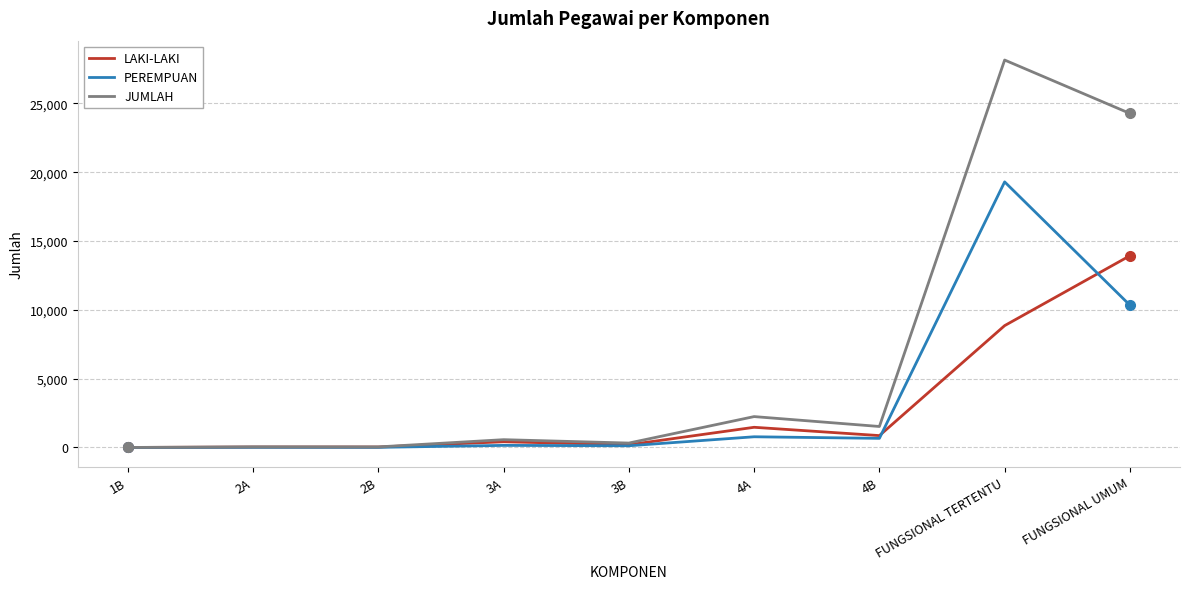

How many lines are shown in the chart?

3